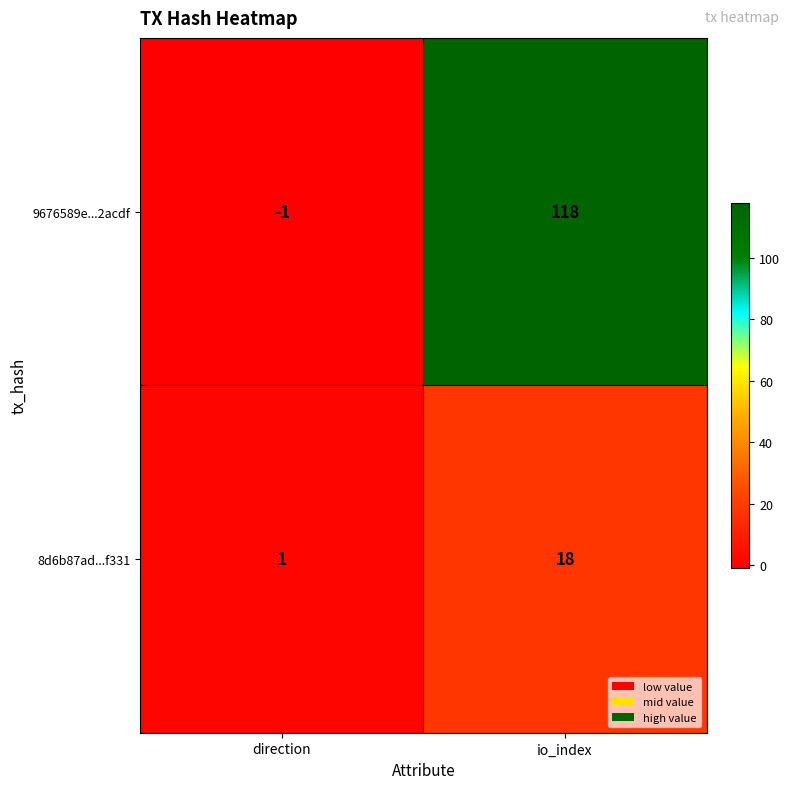

Where is 9676589e...2acdf nearest to the value 58?

direction